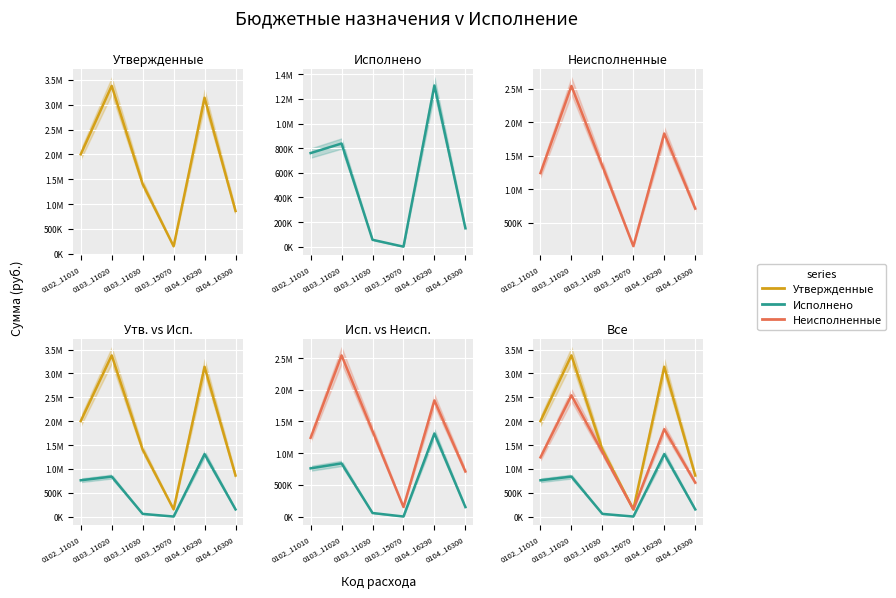

What is the maximum value for Исполнено?

1309005.9